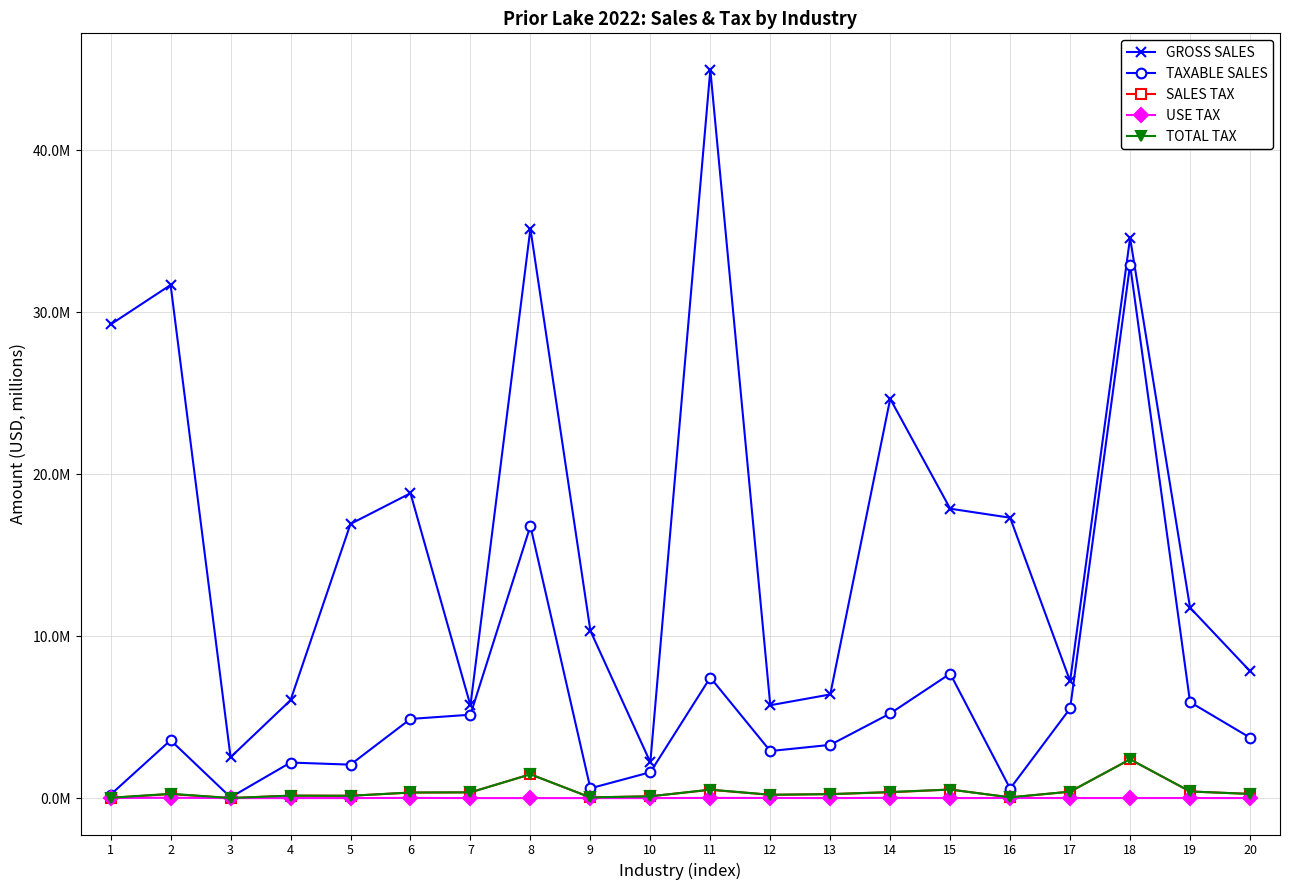

Rank the series by their maximum value, from lowest to highest.

USE TAX, SALES TAX, TOTAL TAX, TAXABLE SALES, GROSS SALES